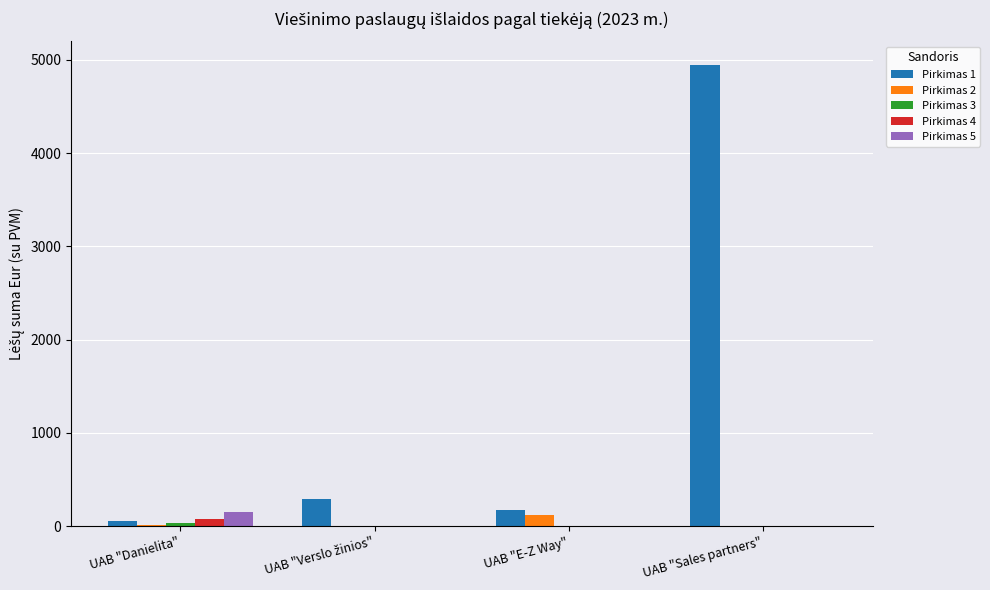

Which series changed the most between UAB "E-Z Way" and UAB "Sales partners"?

Pirkimas 1